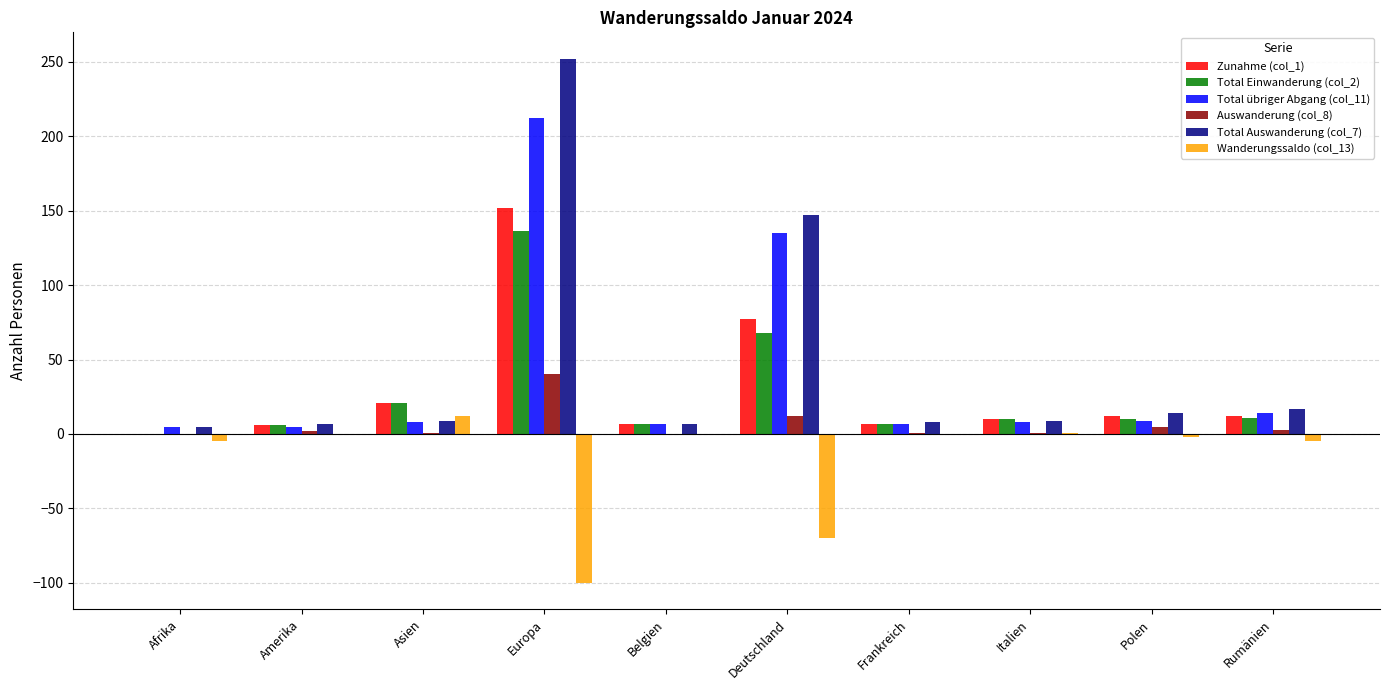

At which label does Total Einwanderung (col_2) first exceed 10?

Asien